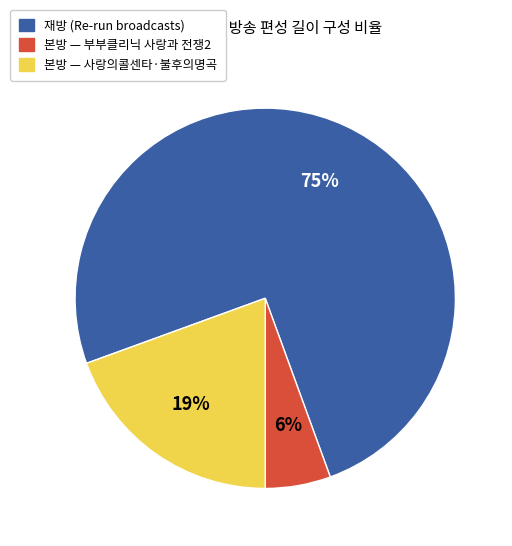

Which category has the biggest portion of the pie?

재방 (Re-run broadcasts)